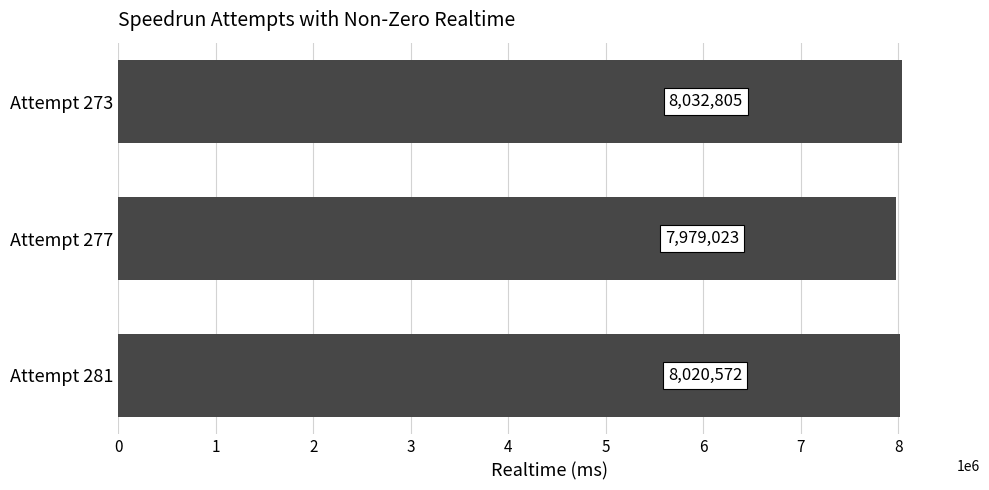

True or false: the data shows 7979023 at Attempt 277.

True